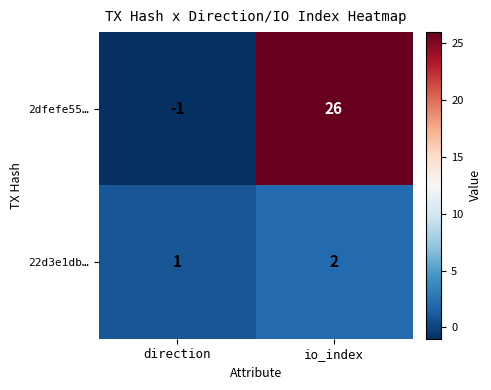

At which label does 22d3e1db… reach its peak?

io_index